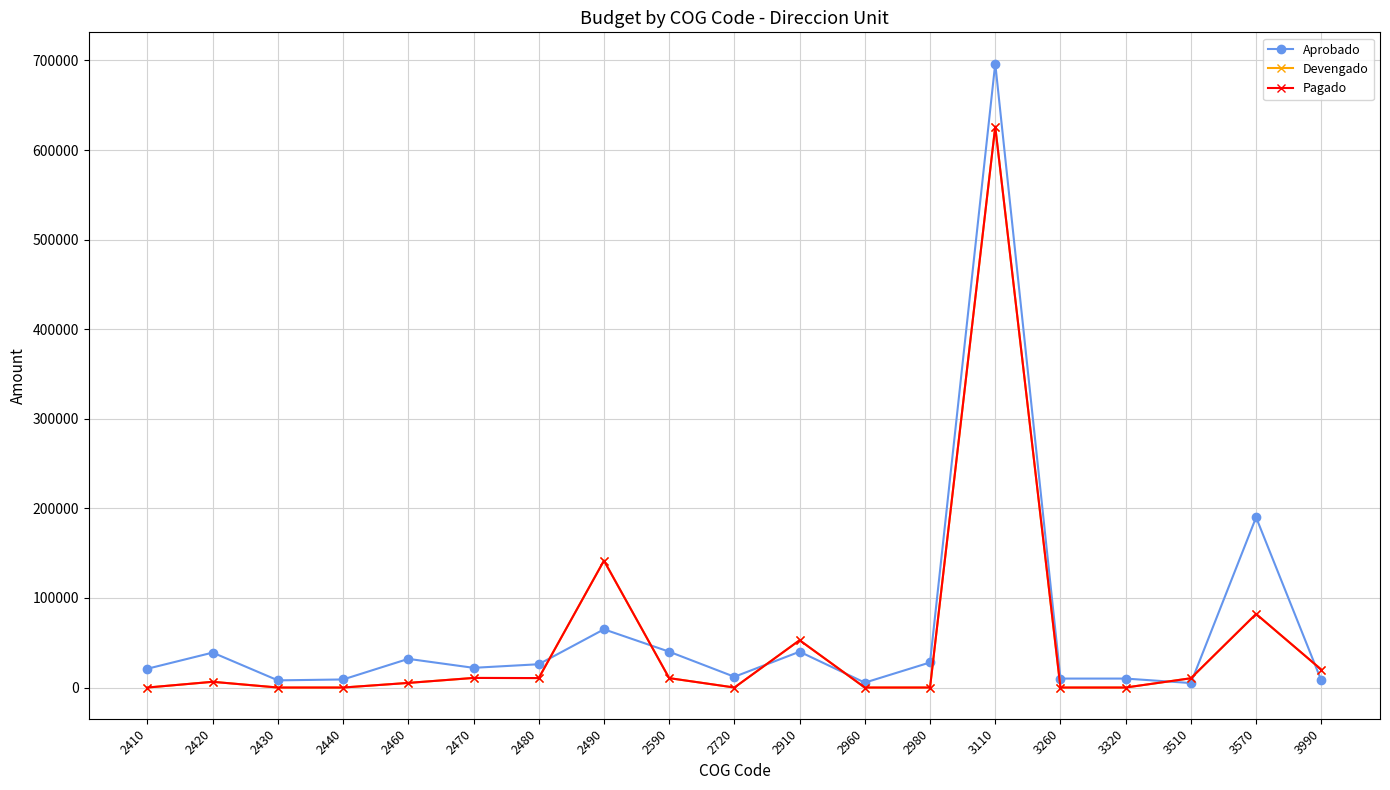

Is this an area chart (filled region under the line)?

No